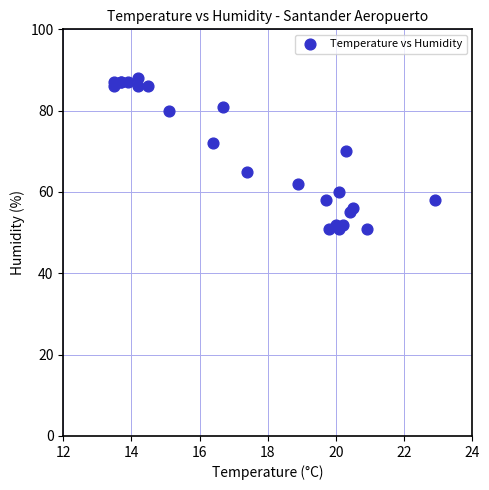

What Y value in the scatter plot is closest to 69?

70